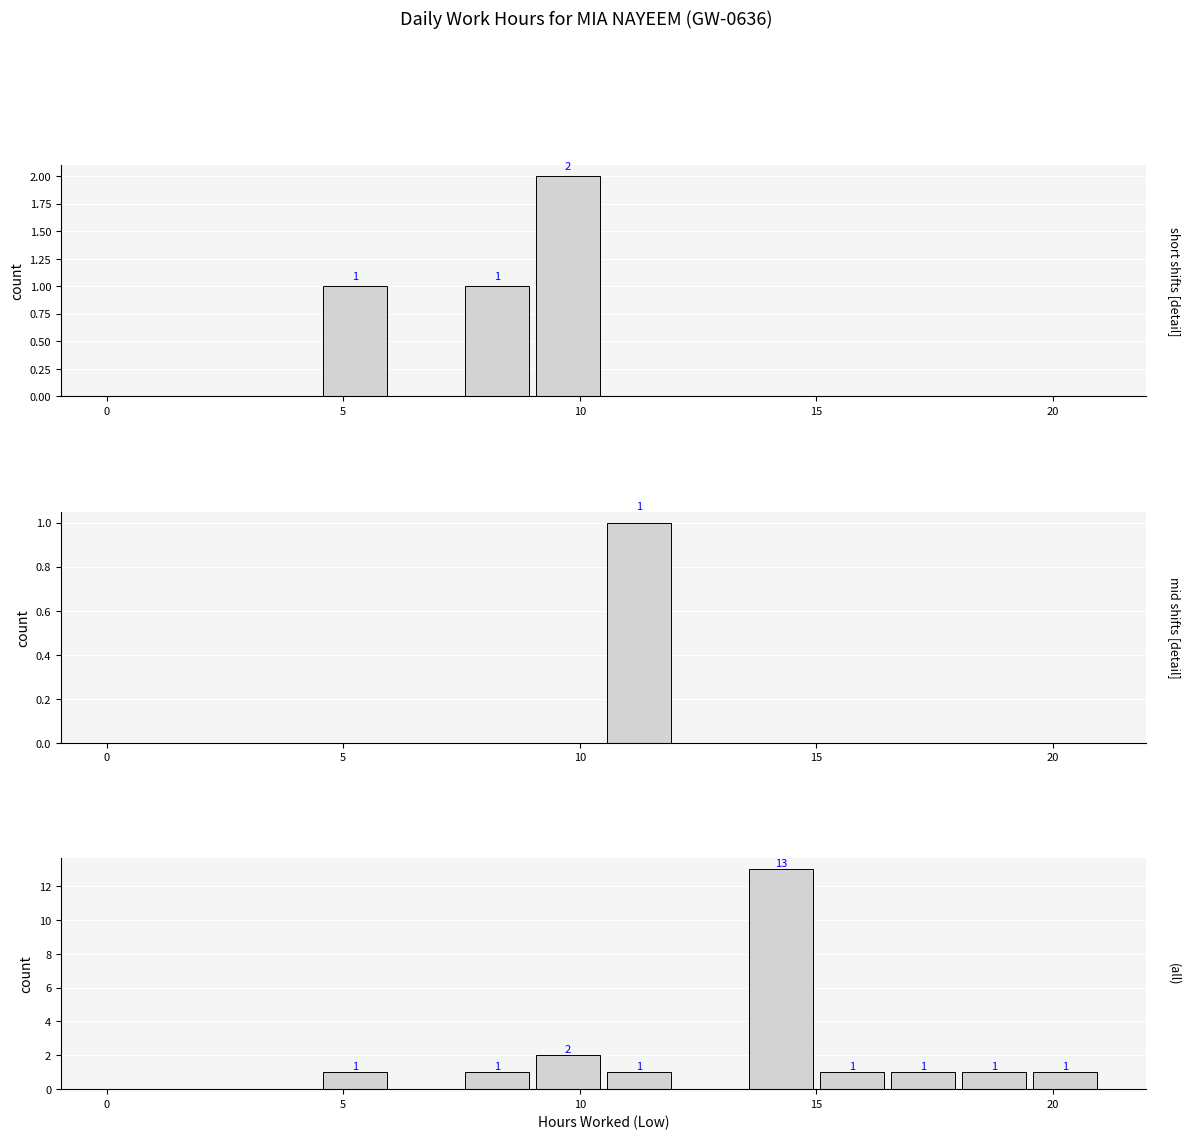

What is the sum of all All hours values?

22